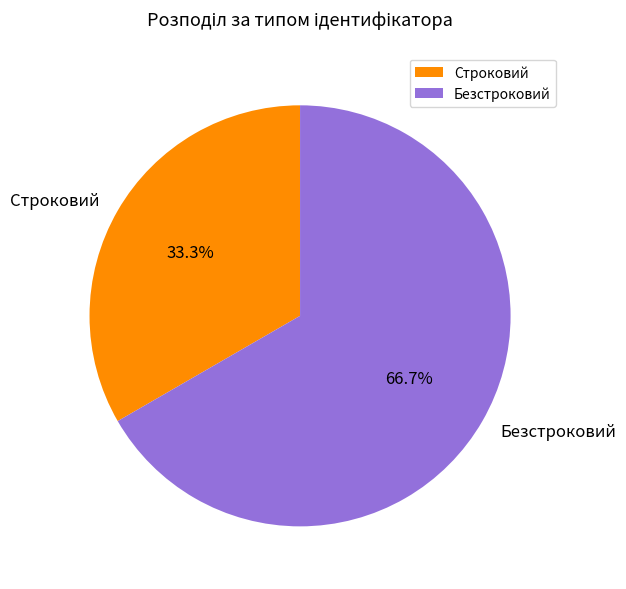

Do Строковий and Безстроковий together represent more than half of the pie?

Yes